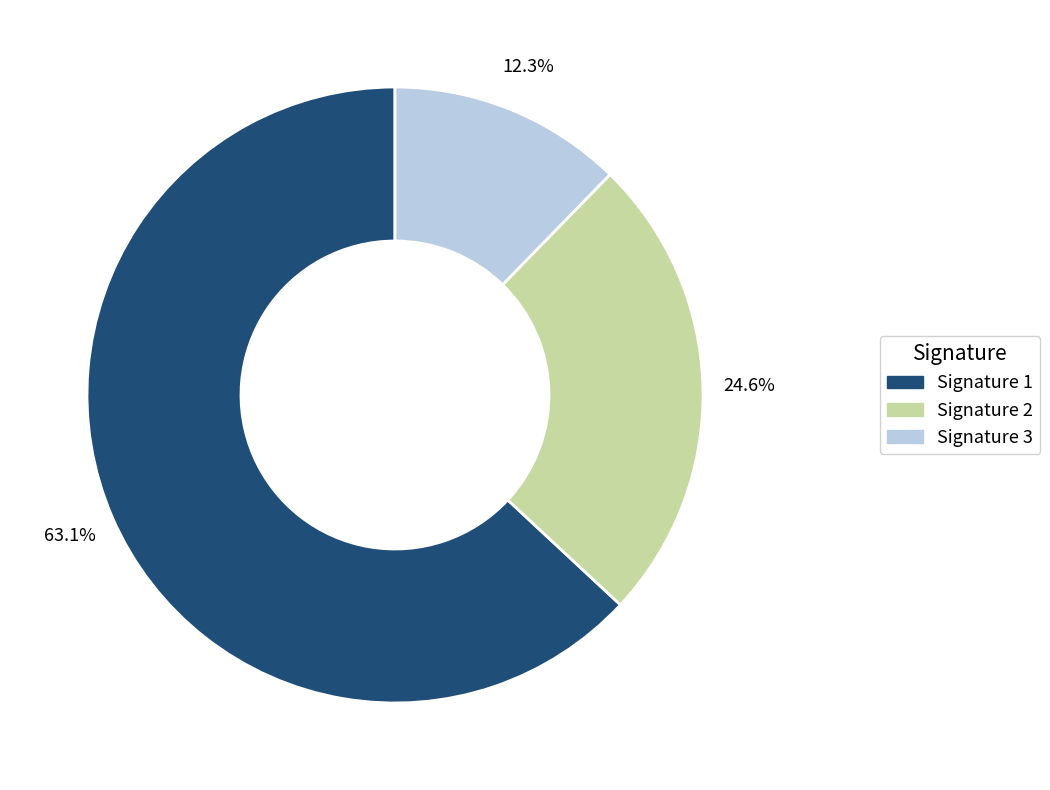

To the nearest percent, what is the difference between the largest and smallest slice percentages?

51%